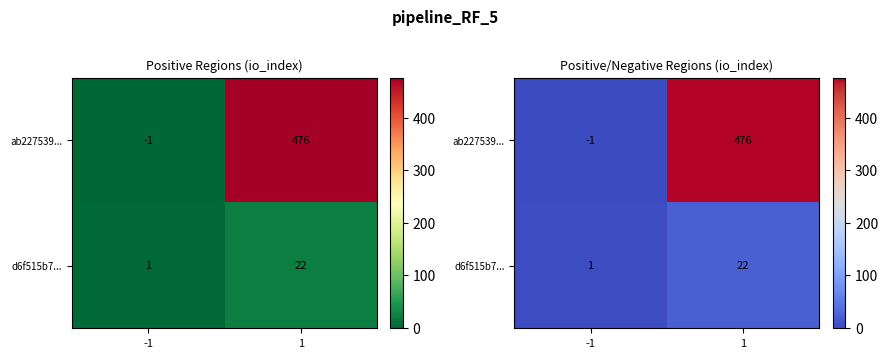

At which category is the sum across all series the highest?

1